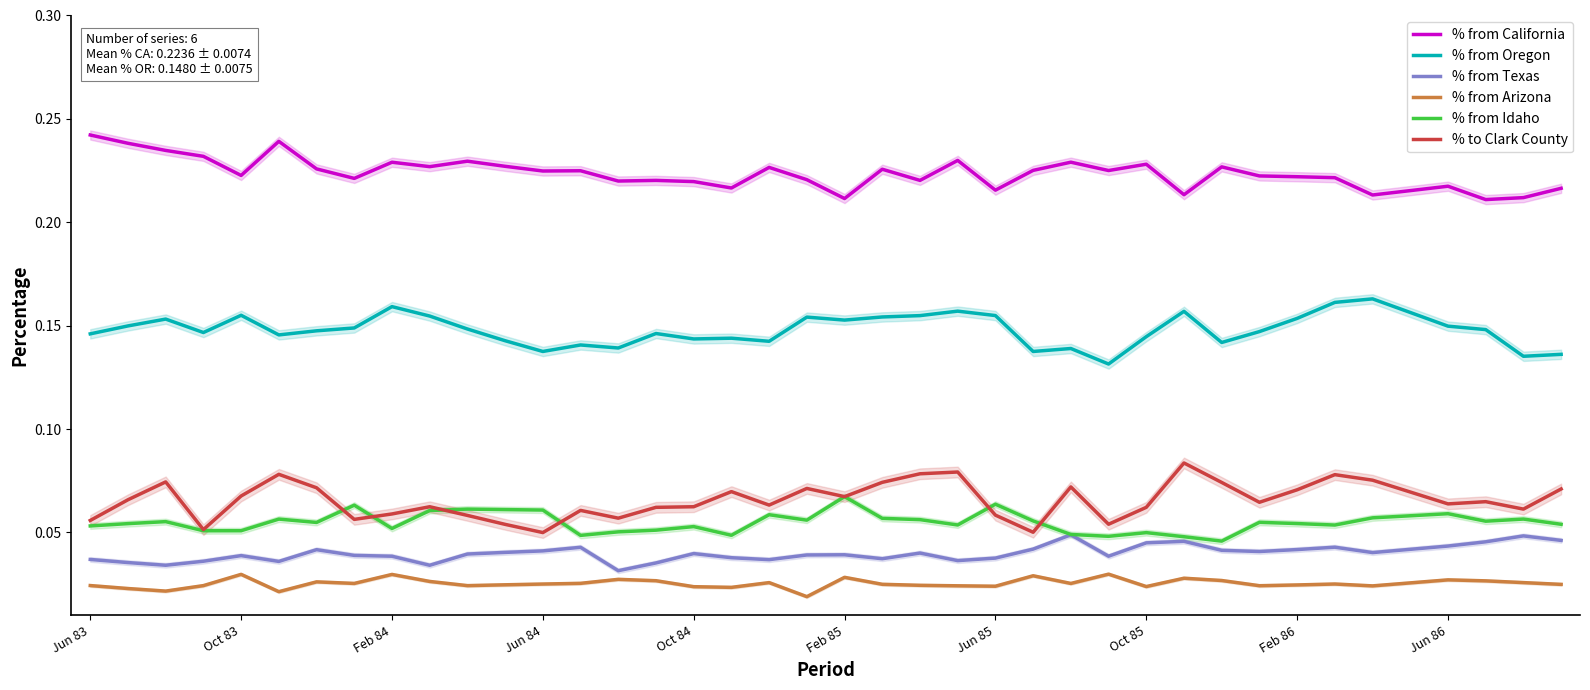

What is the greatest value displayed?

0.2